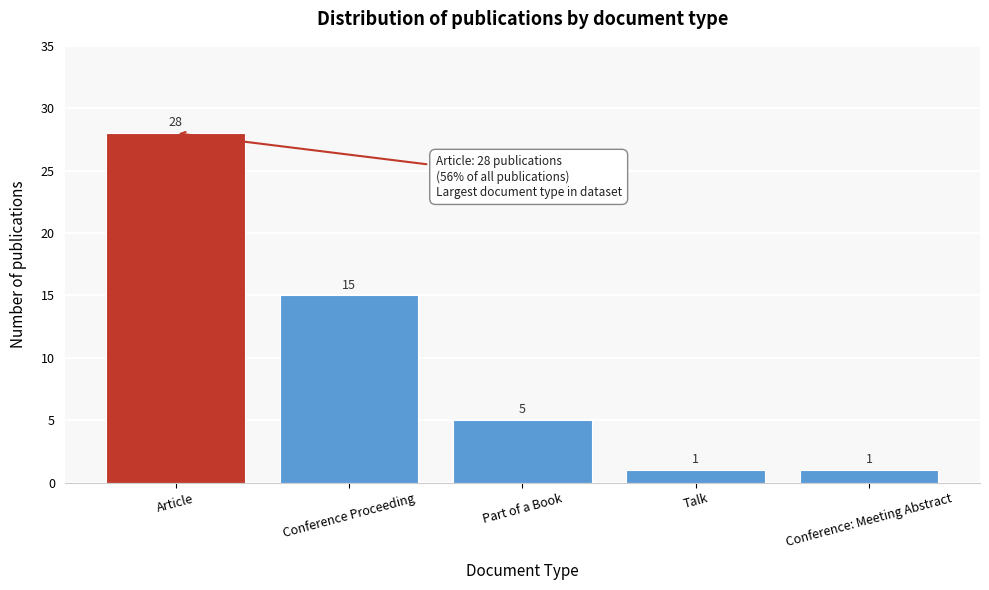

Reading left to right, what are all the values shown in this chart?

Article=28	Conference Proceeding=15	Part of a Book=5	Talk=1	Conference: Meeting Abstract=1